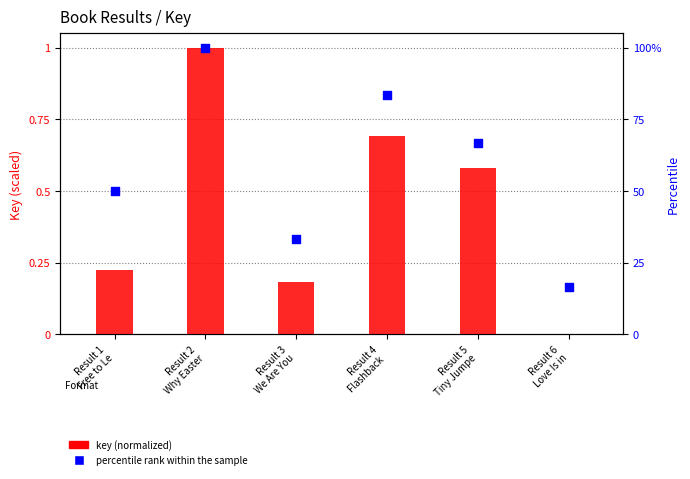

Which series contains the highest Y value?

percentile rank within the sample